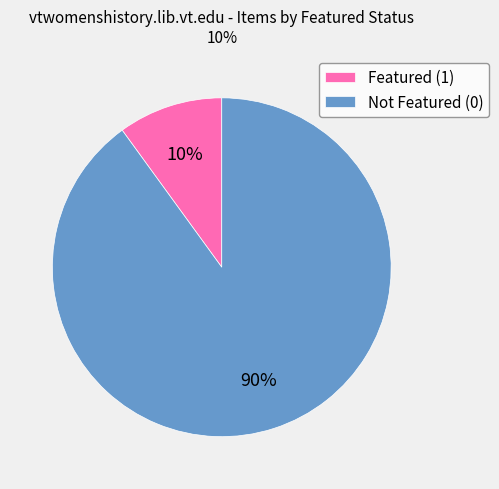

Which slice is the smallest?

Featured (1)